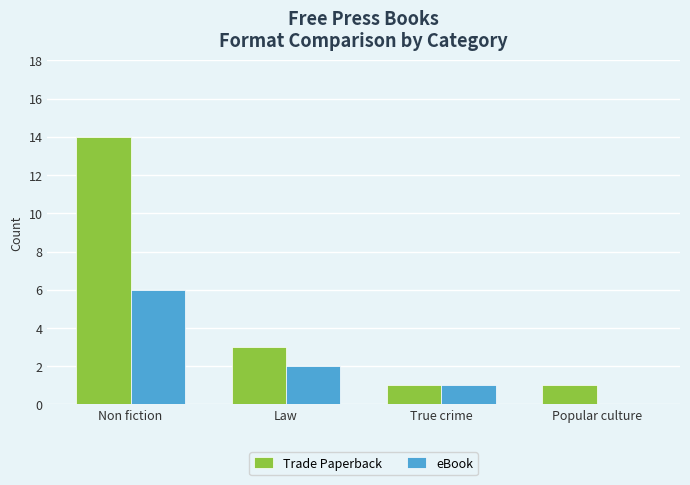

How many distinct data groups are displayed?

2